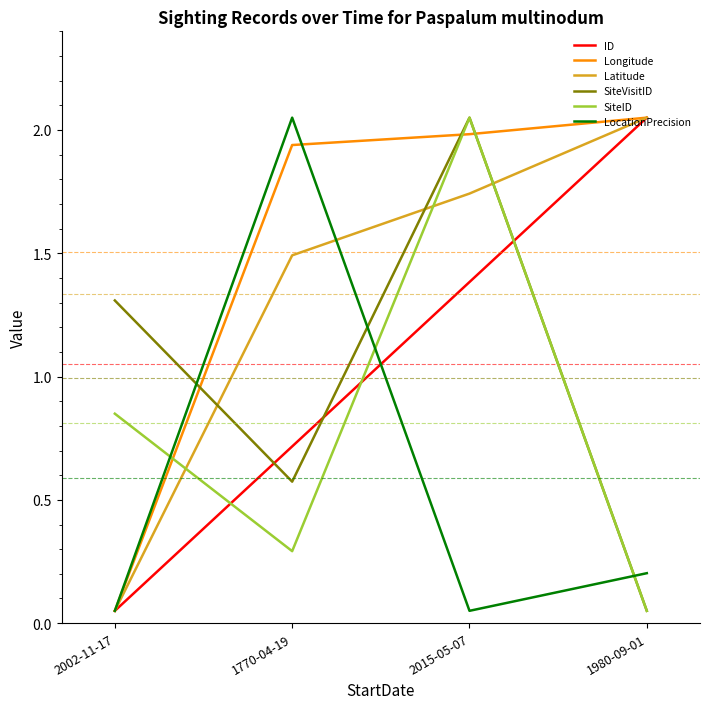

Where is the first local maximum for SiteID?

2015-05-07